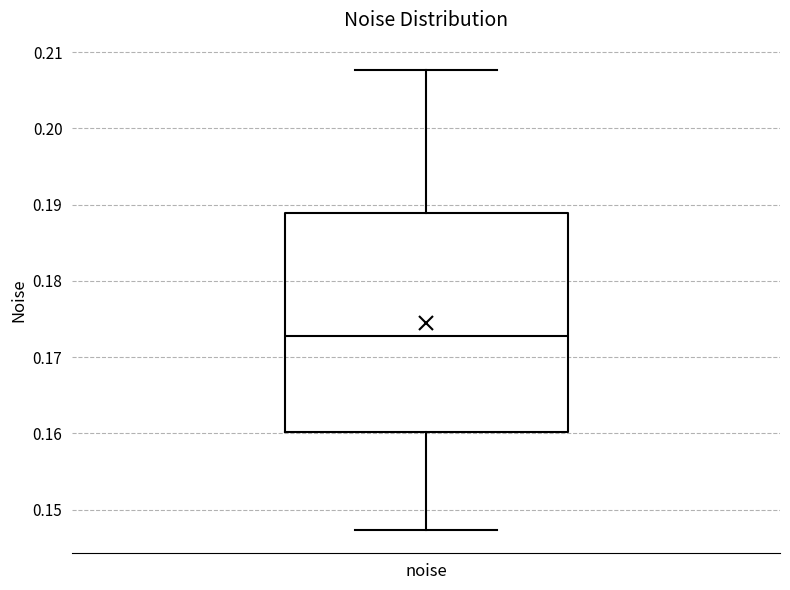

Transcribe this box plot: give where the median line is, the range the box spans, and where the two whiskers end, as read against the y-axis. The values are not printed on the chart, so give them approximately, as read against the axis.

median 0.173, box 0.160 to 0.189, whiskers 0.147 to 0.208